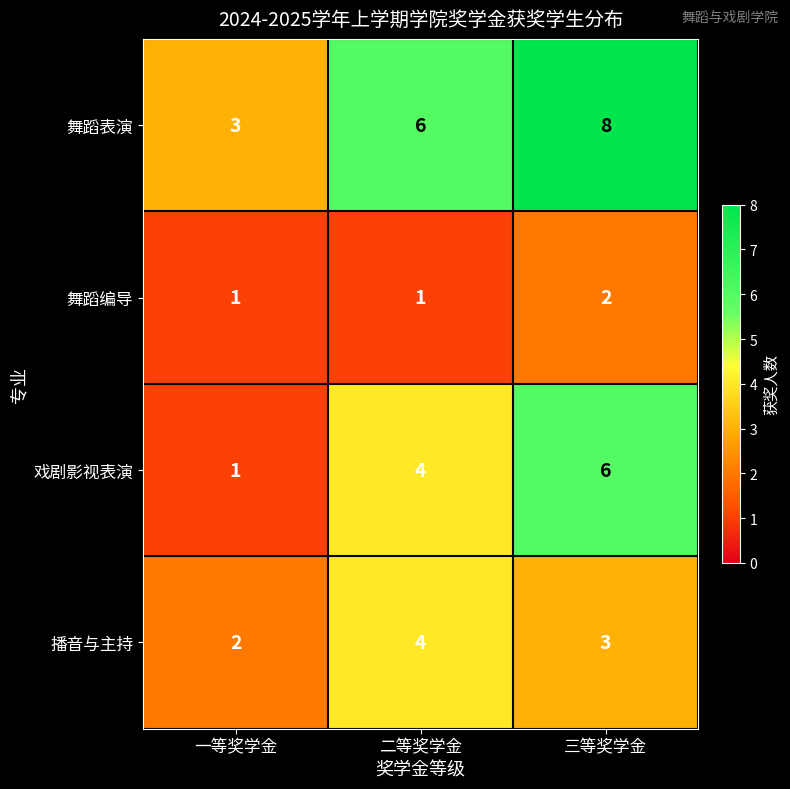

Reading left to right, transcribe all the data shown in this chart.

舞蹈表演: 一等奖学金=3	二等奖学金=6	三等奖学金=8
舞蹈编导: 一等奖学金=1	二等奖学金=1	三等奖学金=2
戏剧影视表演: 一等奖学金=1	二等奖学金=4	三等奖学金=6
播音与主持: 一等奖学金=2	二等奖学金=4	三等奖学金=3